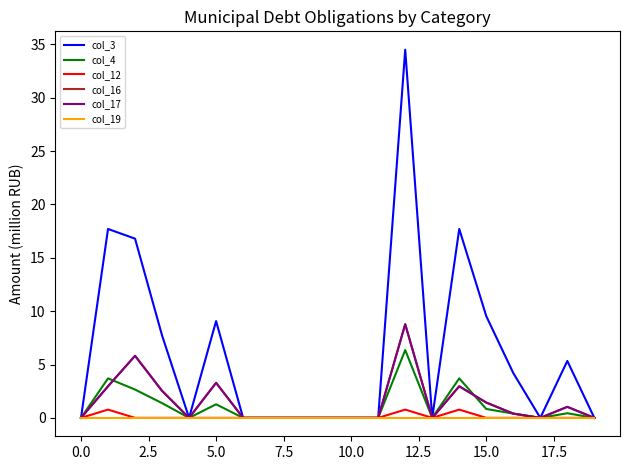

Does the chart display data point markers on the line(s)?

No